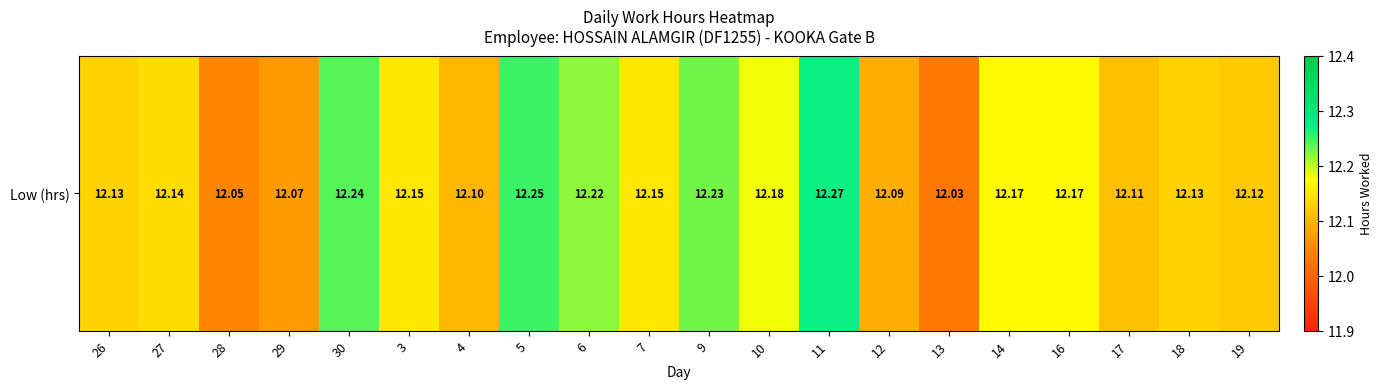

What is the difference between the maximum and minimum values?

0.2